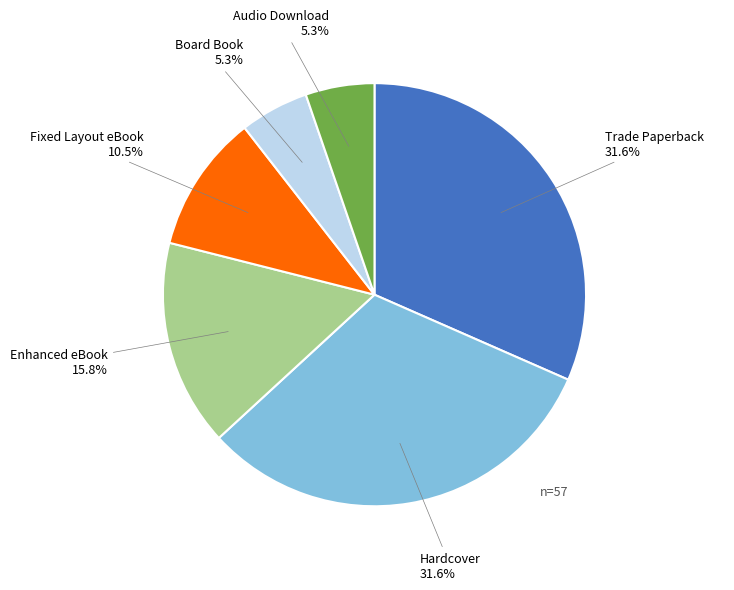

True or false: Board Book accounts for 15% of the total.

False